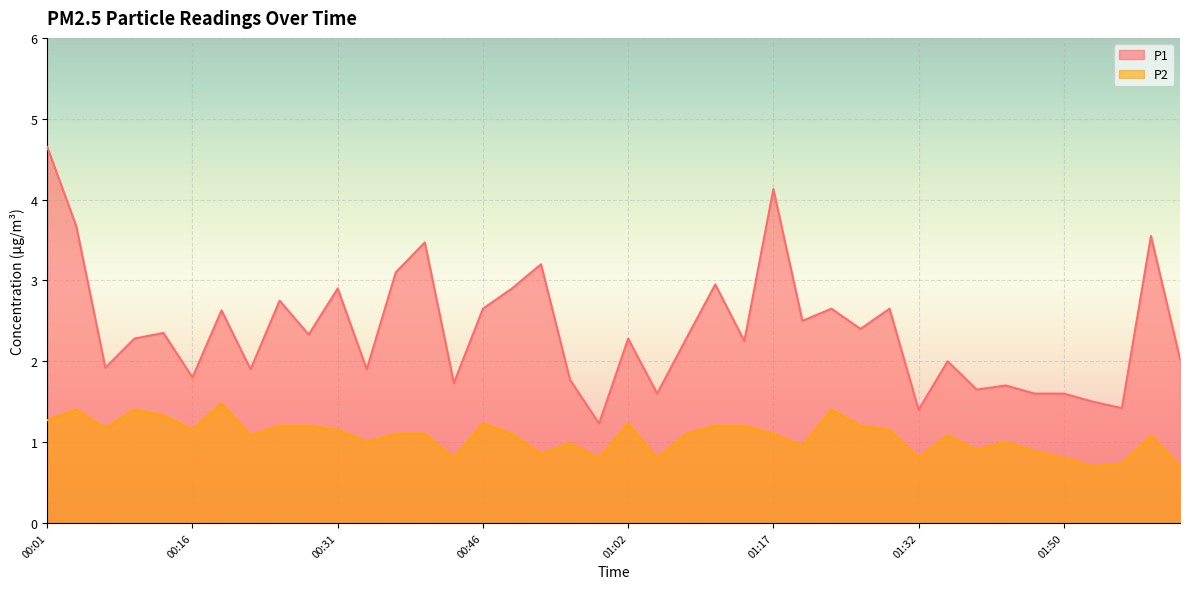

Which series has the largest range (max minus min)?

P1